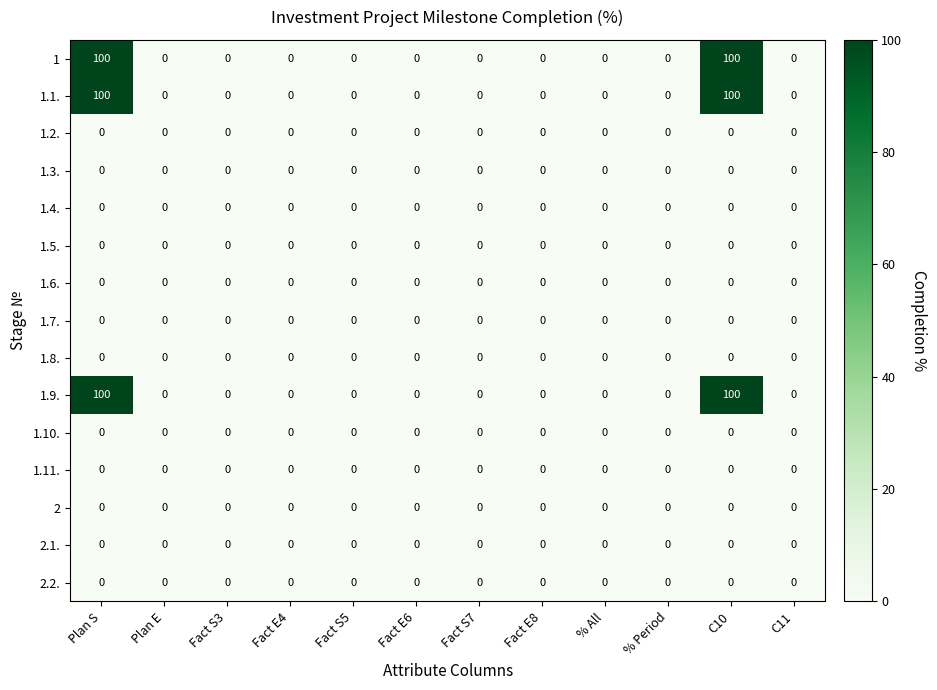

Is it true that 1.6. equals 0 at C10?

True